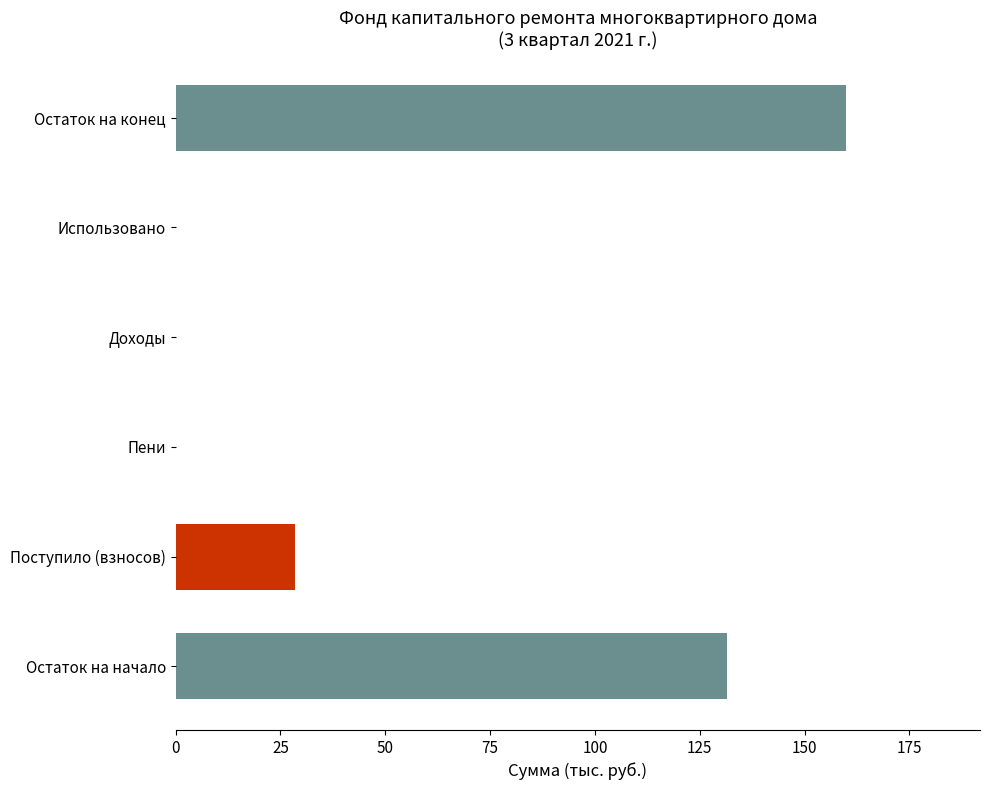

How many bars are there in total?

6